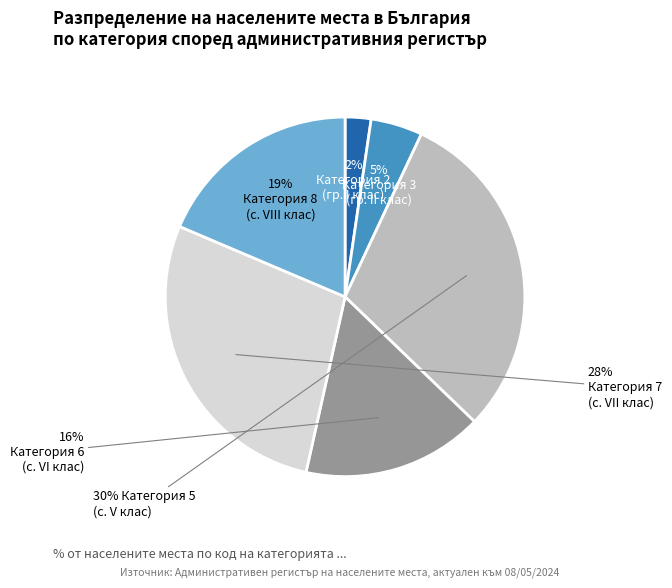

To the nearest percent, what is the difference between the largest and smallest slice percentages?

28%